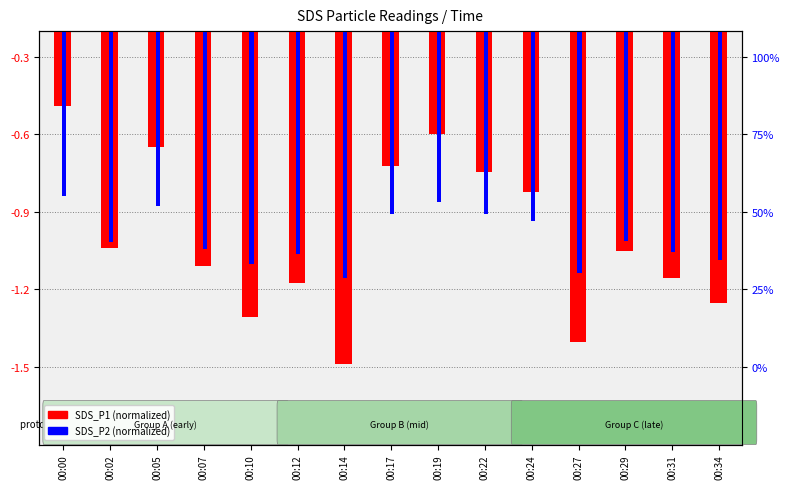

Rank the series by their maximum value, from highest to lowest.

SDS_P1 (normalized), SDS_P2 (normalized)